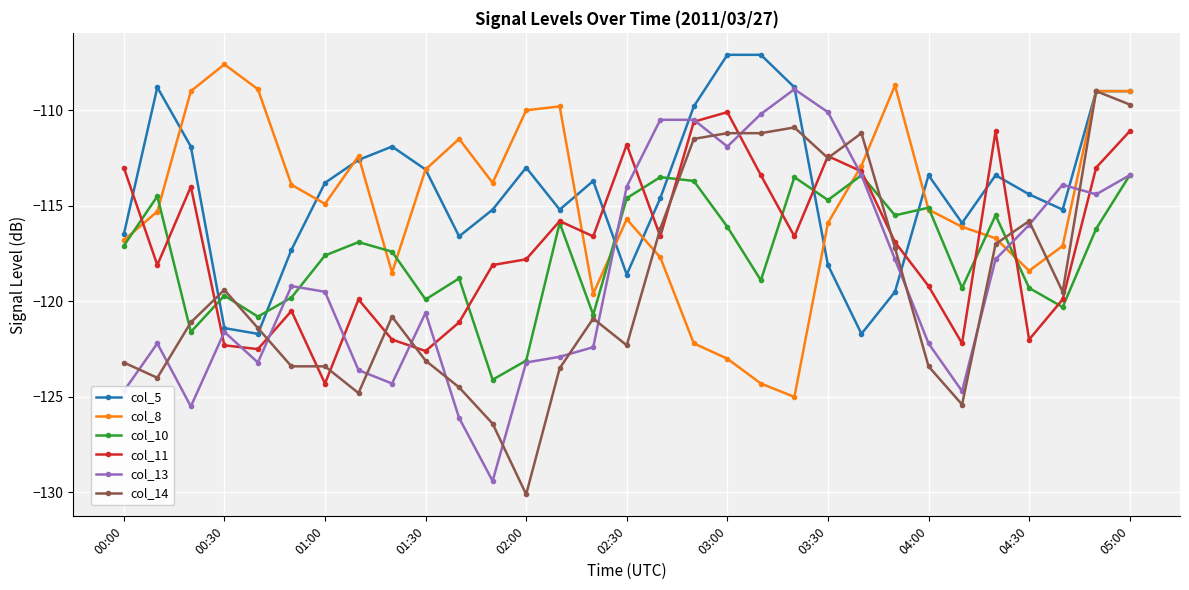

Does the chart display data point markers on the line(s)?

Yes